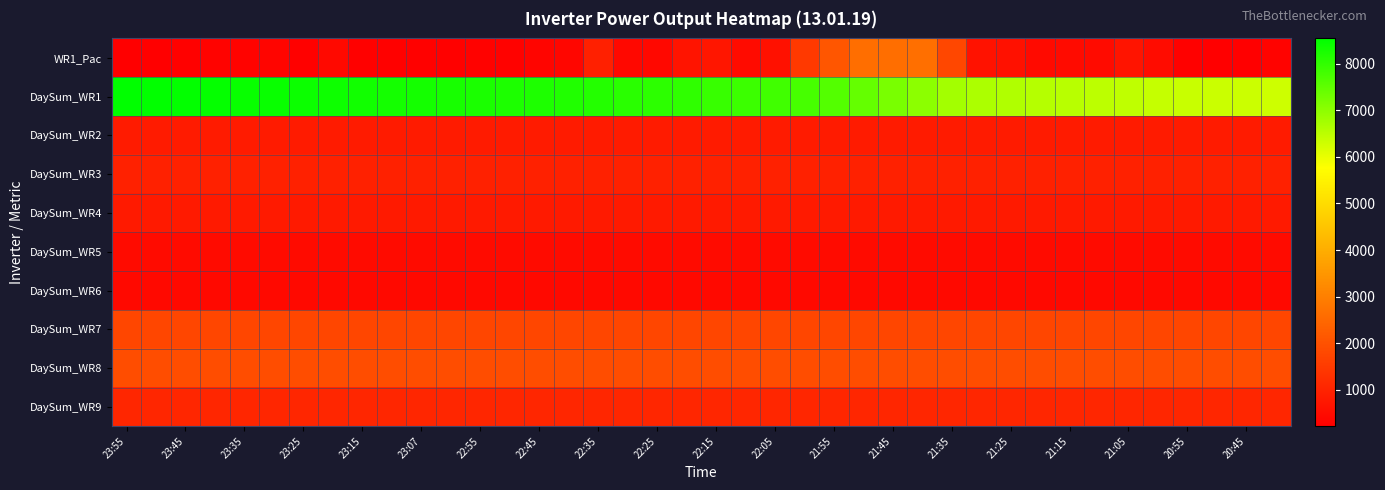

How many data points does each series have?

40